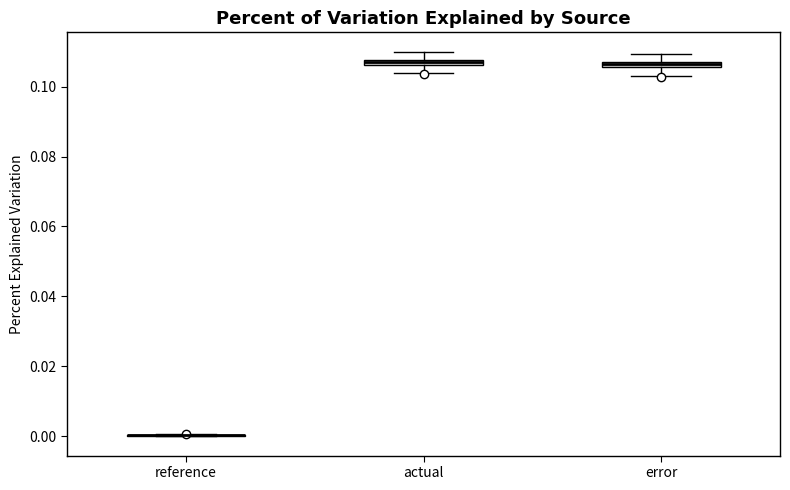

Where does the lower whisker of the box for error end on the y-axis? The values are not printed on the chart, so give them approximately, as read against the axis.

0.104